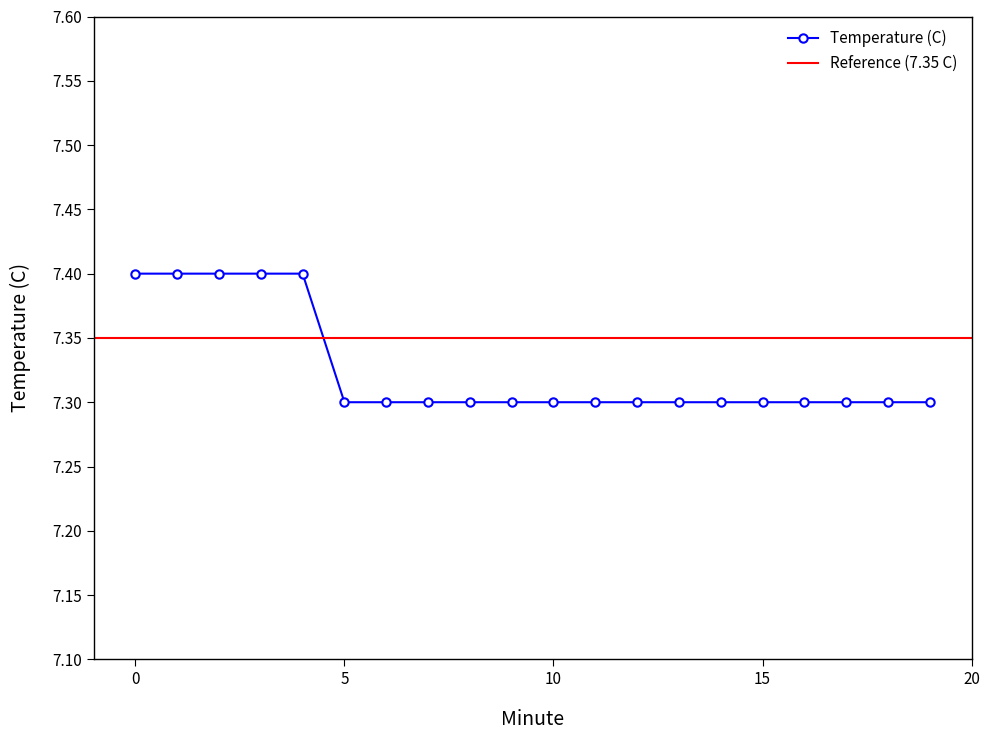

What is the smallest value displayed?

7.3